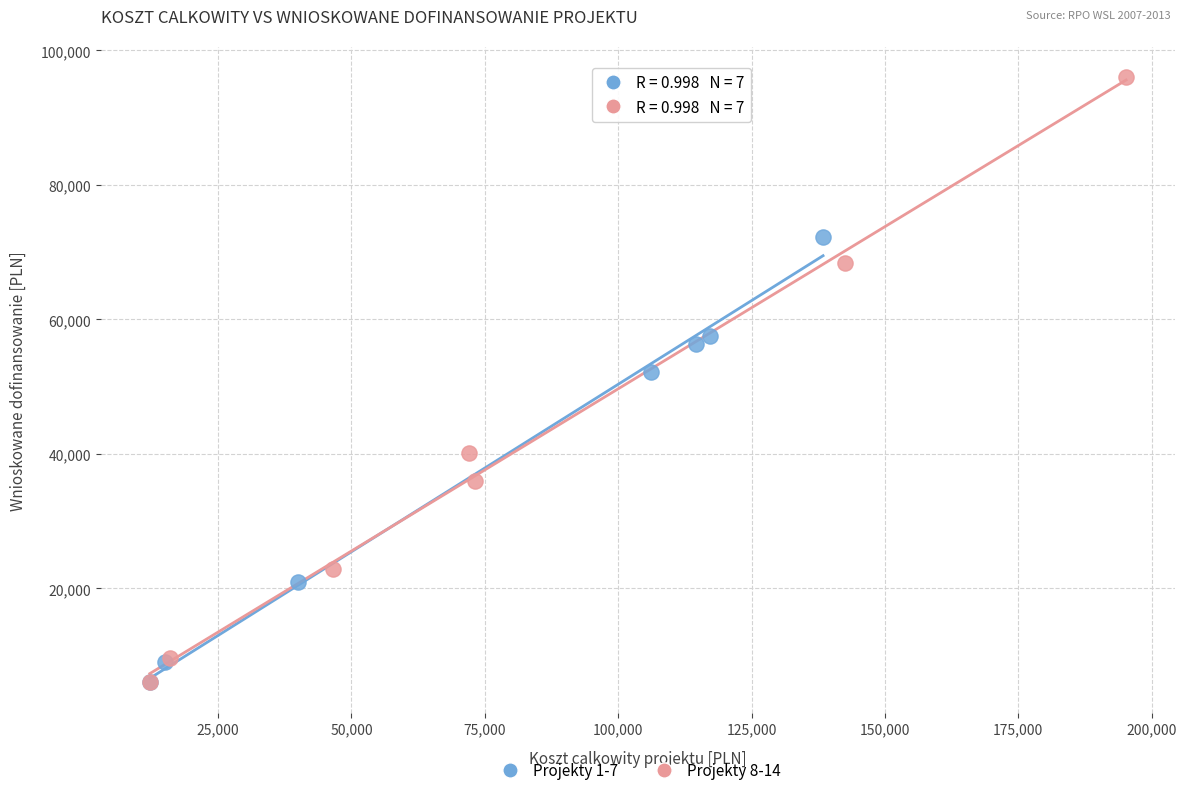

Which series contains the highest Y value?

Projekty 8-14